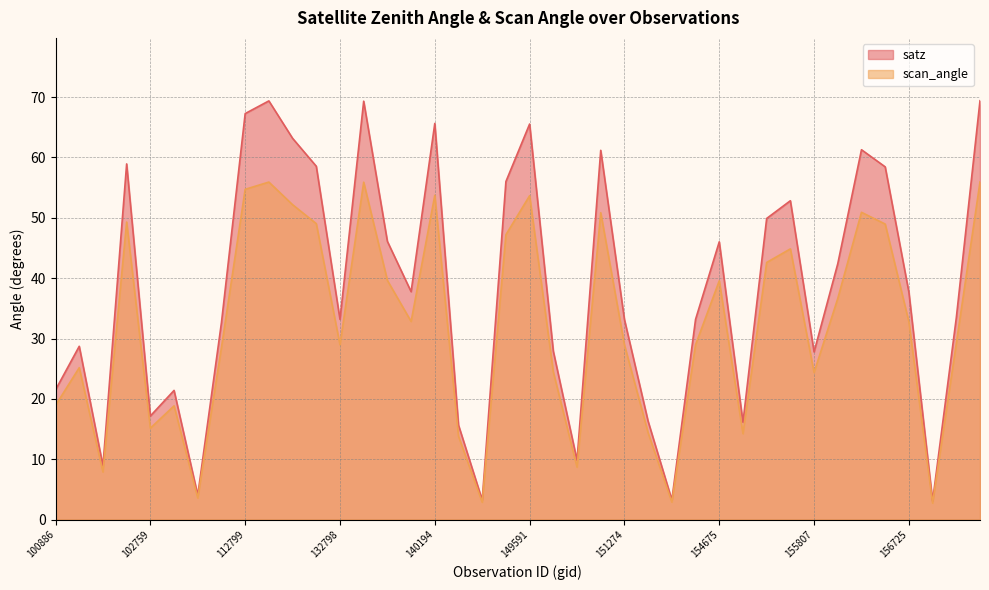

What is the difference between the second highest and minimum values in the satz series?

66.3